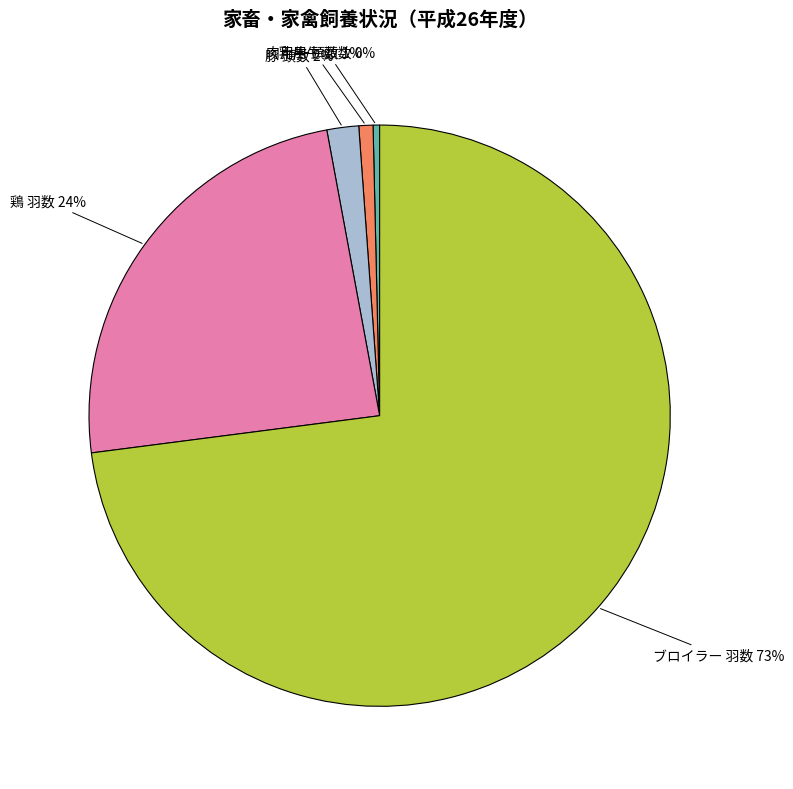

Which slice represents more than half of the pie?

ブロイラー 羽数